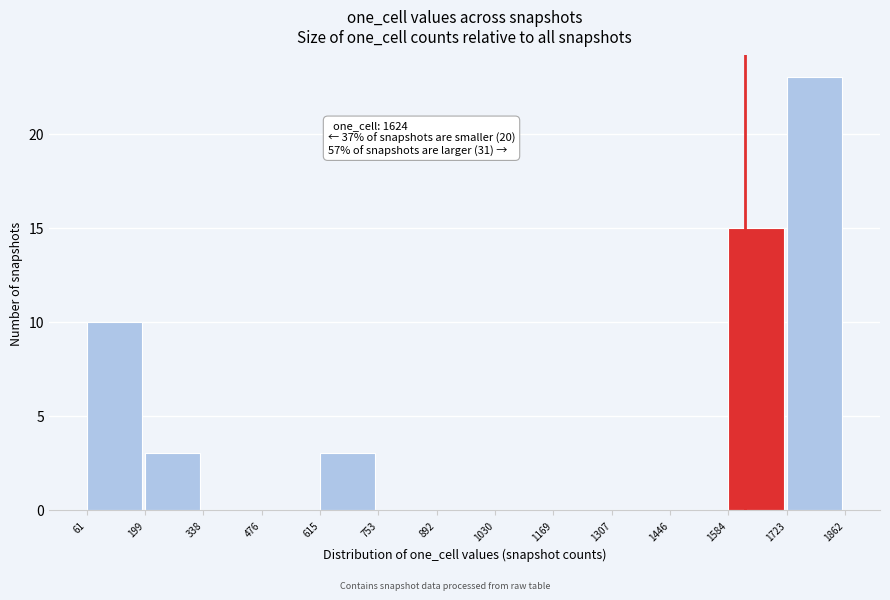

Which range on the x-axis has the tallest bar?

1723 to 1862